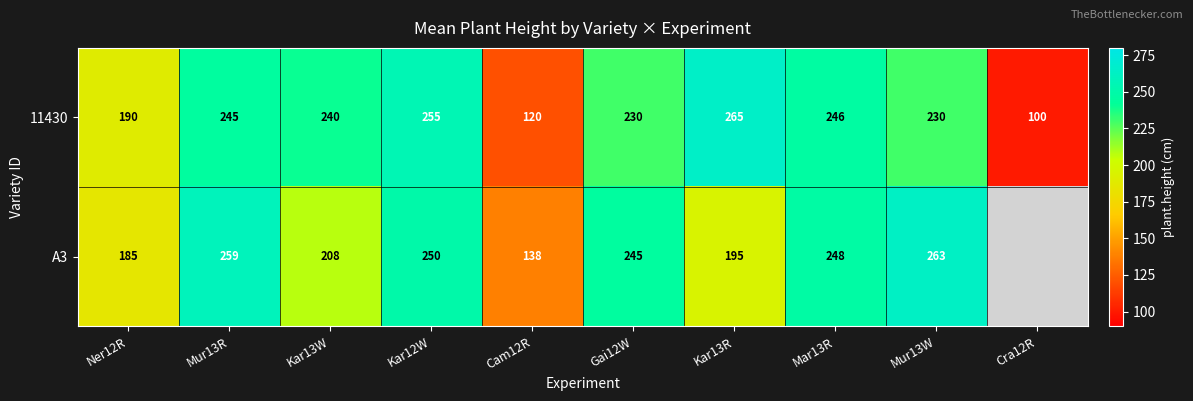

What is the highest value of the 11430 series?

265